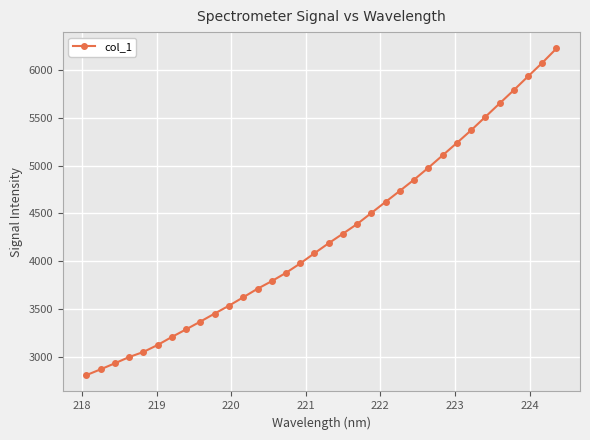

What is the value of the 14th point from the left?

3790.1